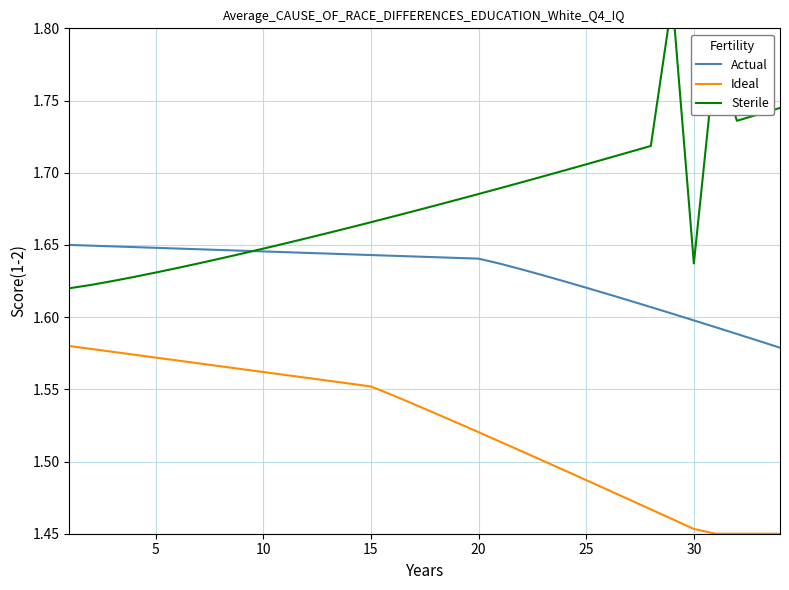

What is the difference between the second highest and minimum values in the Actual series?

0.1